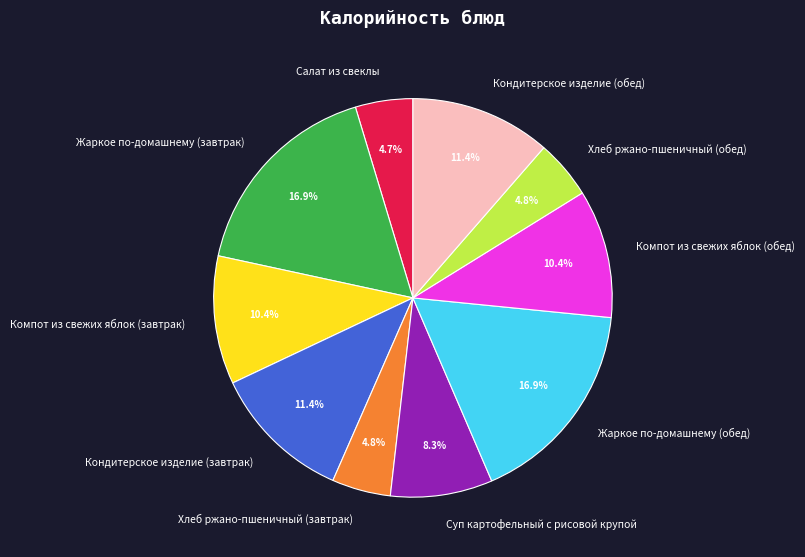

True or false: Компот из свежих яблок (завтрак) accounts for 18% of the total.

False